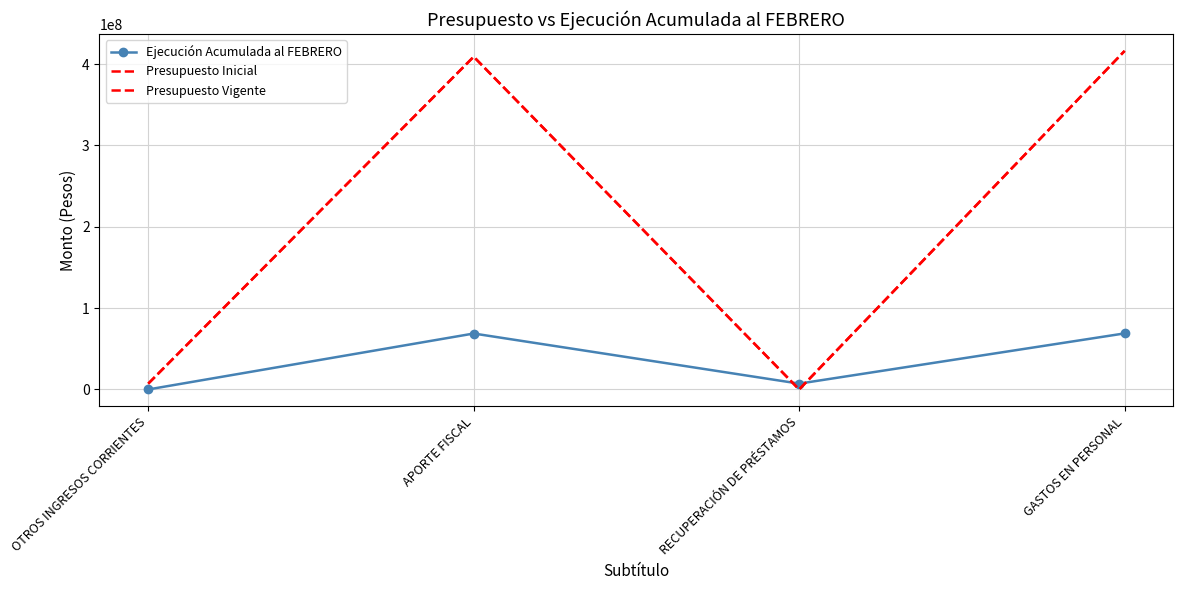

What is the maximum value for Ejecución Acumulada al FEBRERO?

68914168